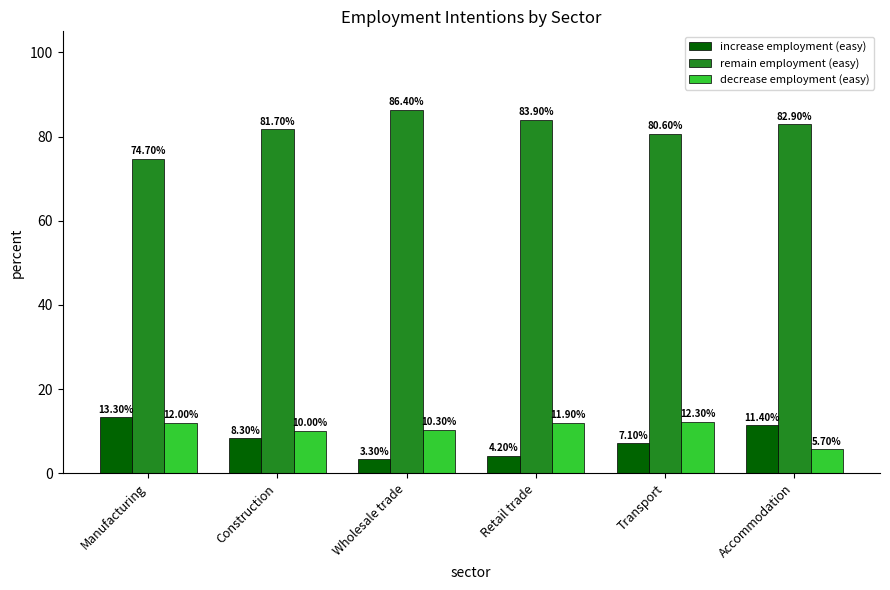

How many groups of bars are there?

6